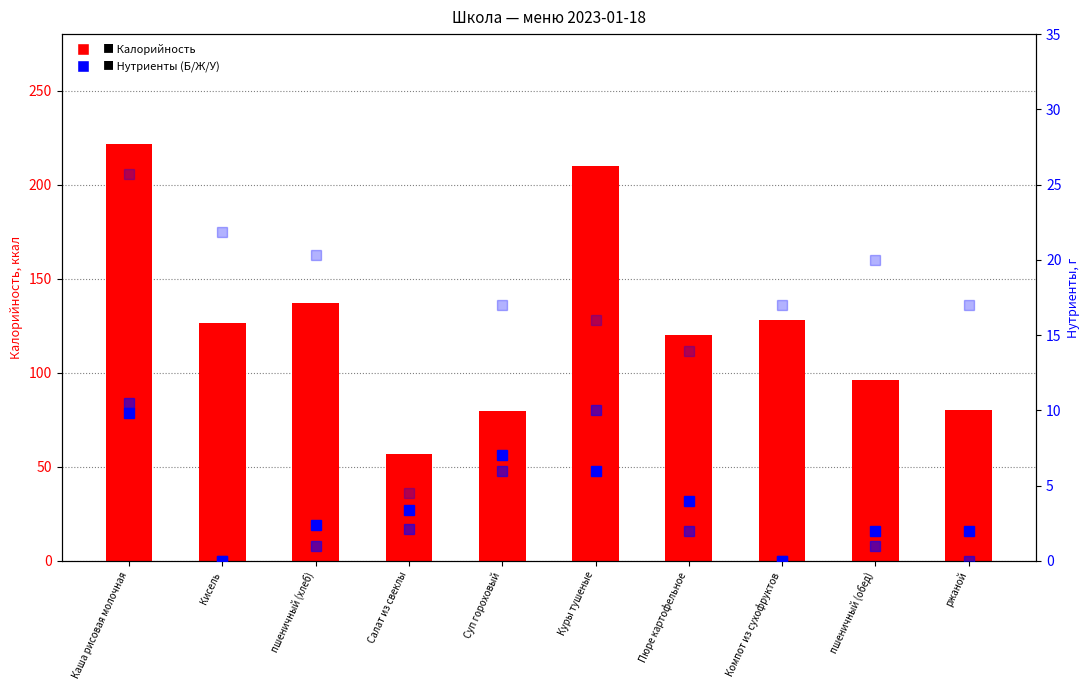

Between Пюре картофельное and пшеничный (обед), which series saw the biggest shift?

Калорийность